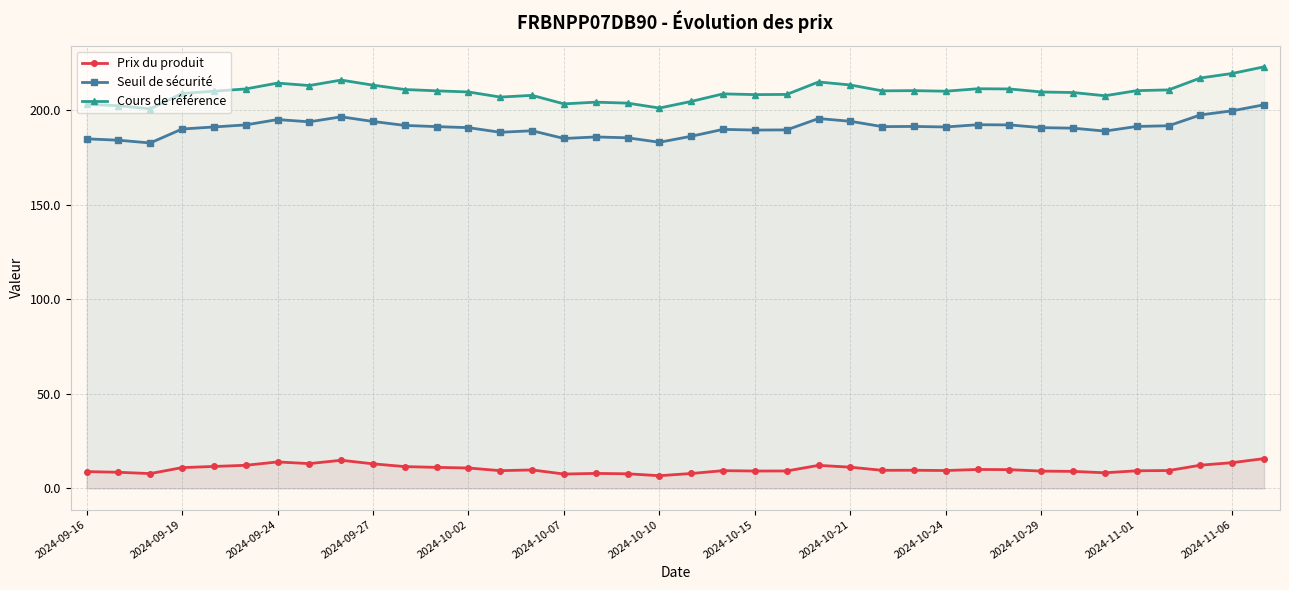

What is the difference between the highest and lowest values at 2024-10-10?

194.5